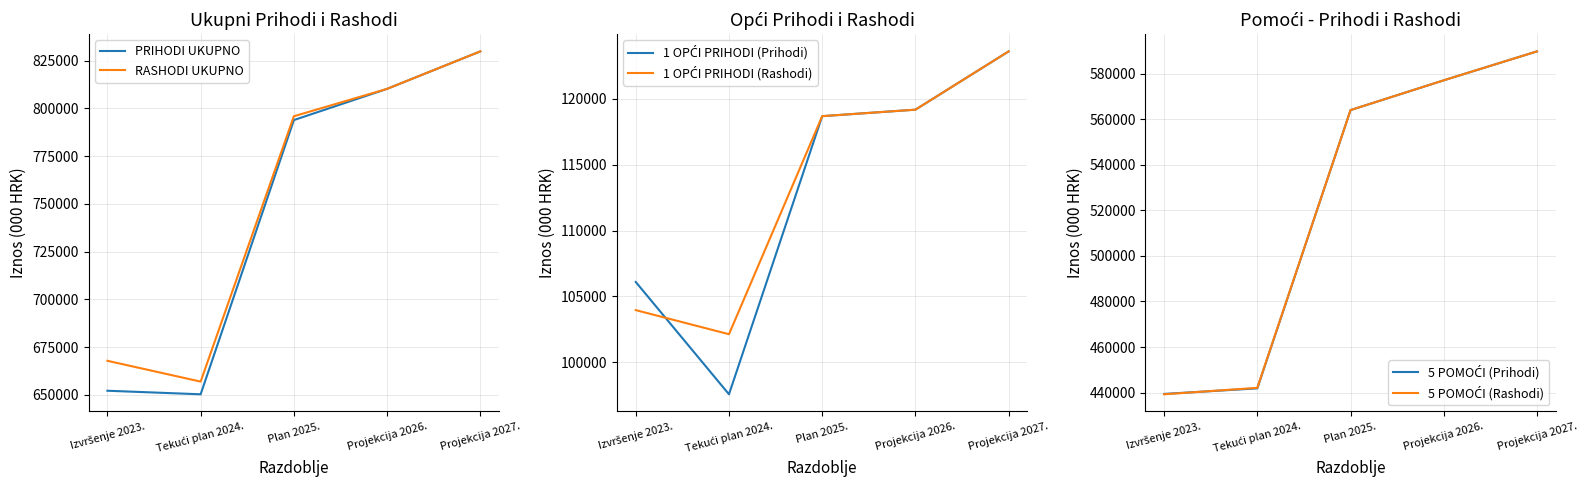

At which label does 5 POMOĆI (Rashodi) first exceed 564000?

Projekcija 2026.